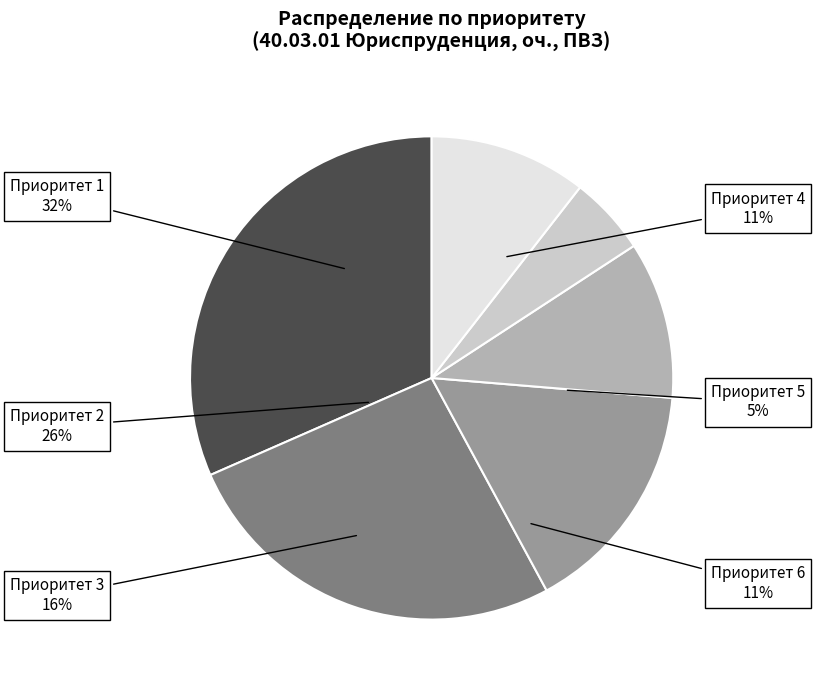

Which category has the biggest portion of the pie?

Приоритет 1